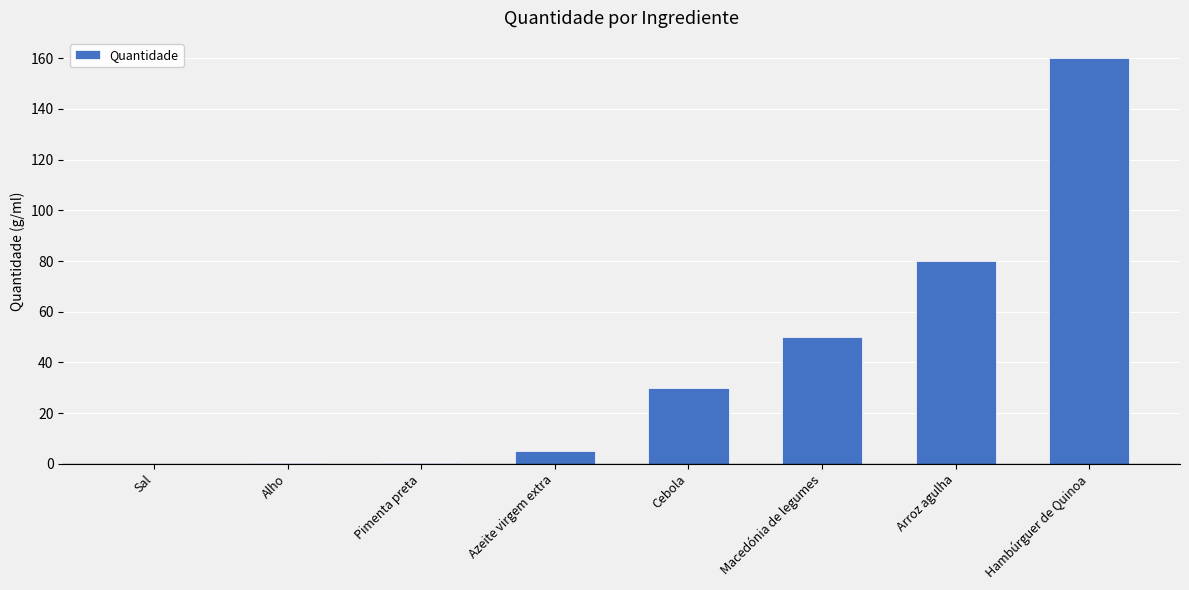

The value at Alho is 0.5. True or false?

True